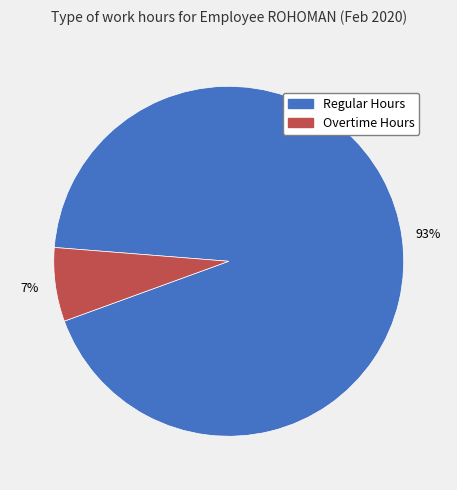

Does any single category account for the majority?

Yes